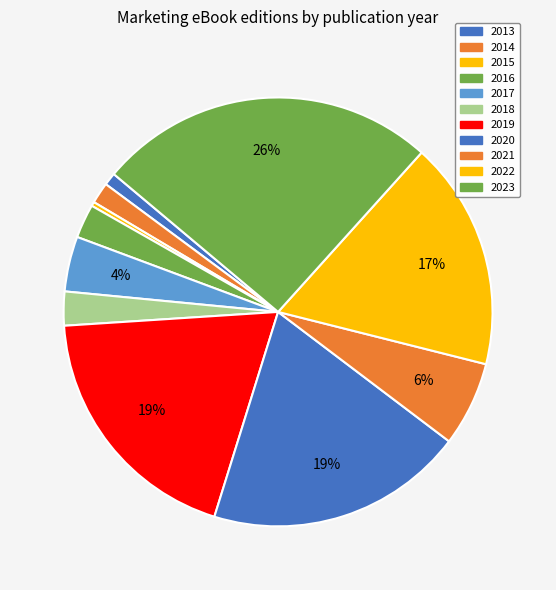

Combined, do 2014 and 2019 account for over 50%?

No